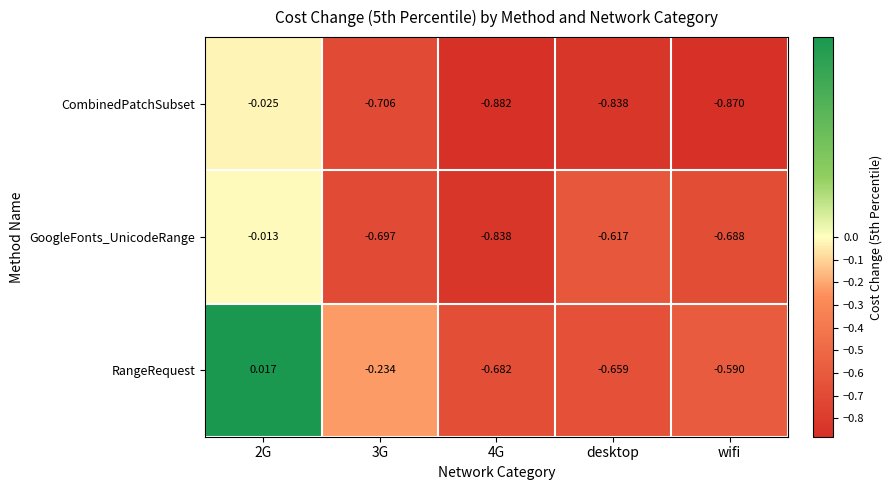

Which series changed the most between 4G and wifi?

GoogleFonts_UnicodeRange